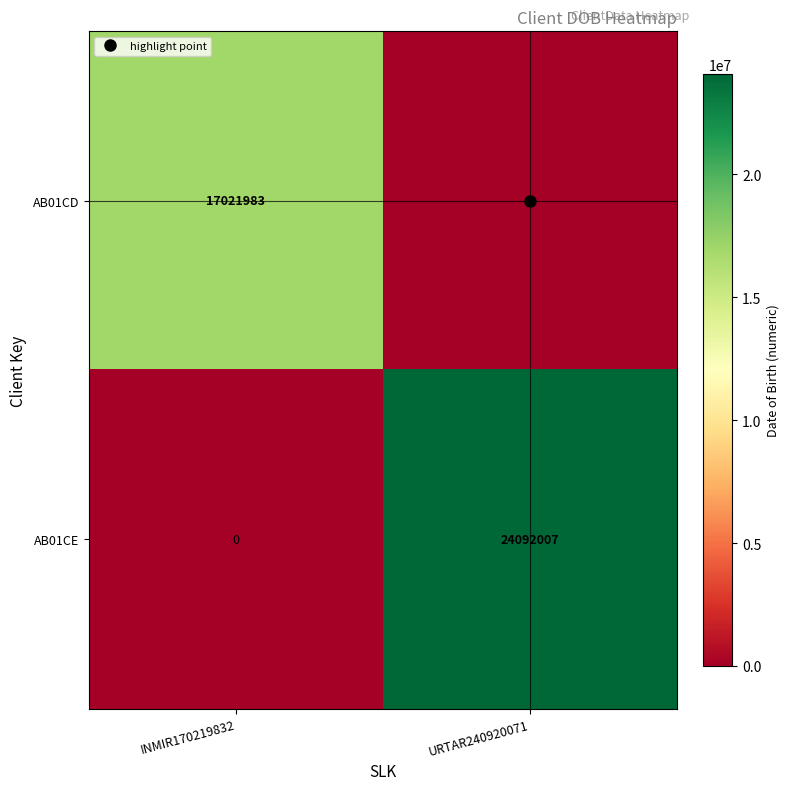

At which category is the sum across all series the highest?

URTAR240920071